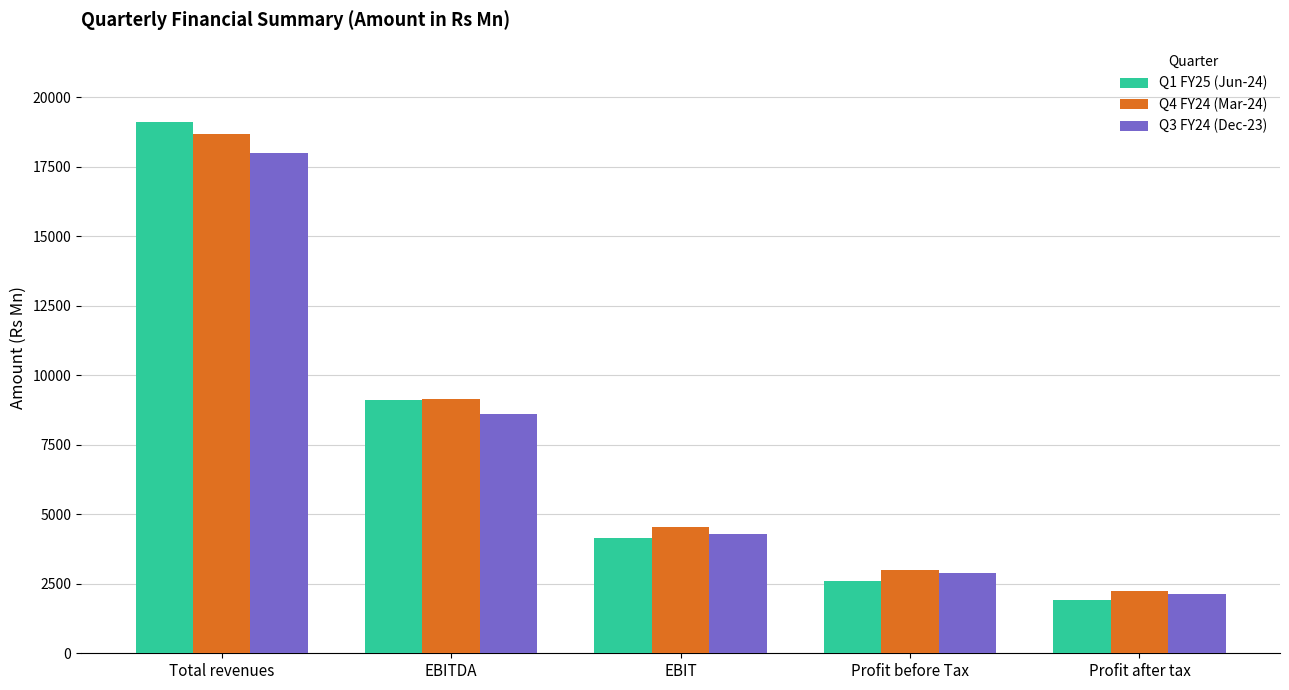

Which series has the largest range (max minus min)?

Q1 FY25 (Jun-24)